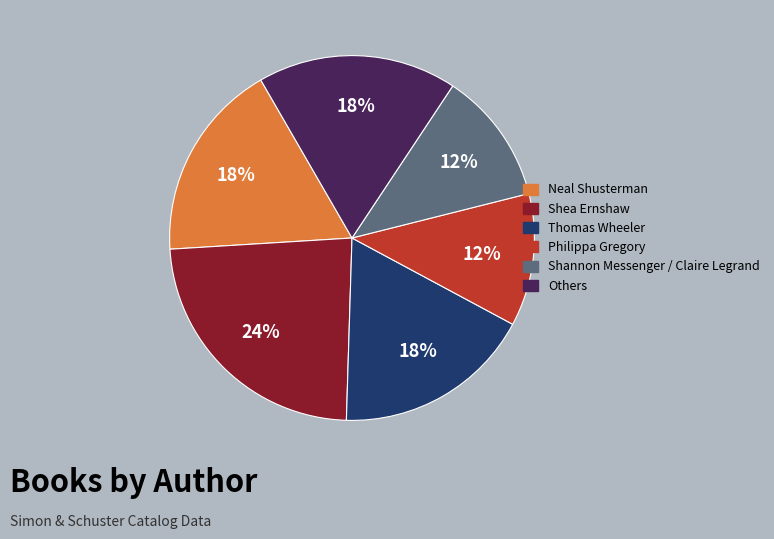

To the nearest percent, what is the difference between the largest and smallest slice percentages?

12%